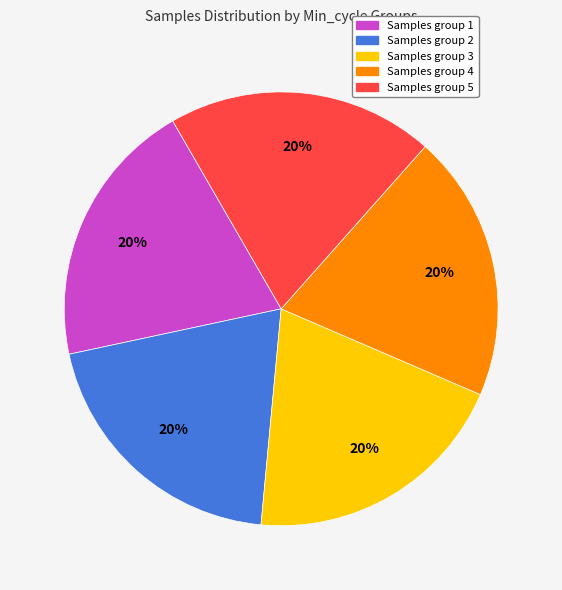

Count the number of slices in the pie.

5